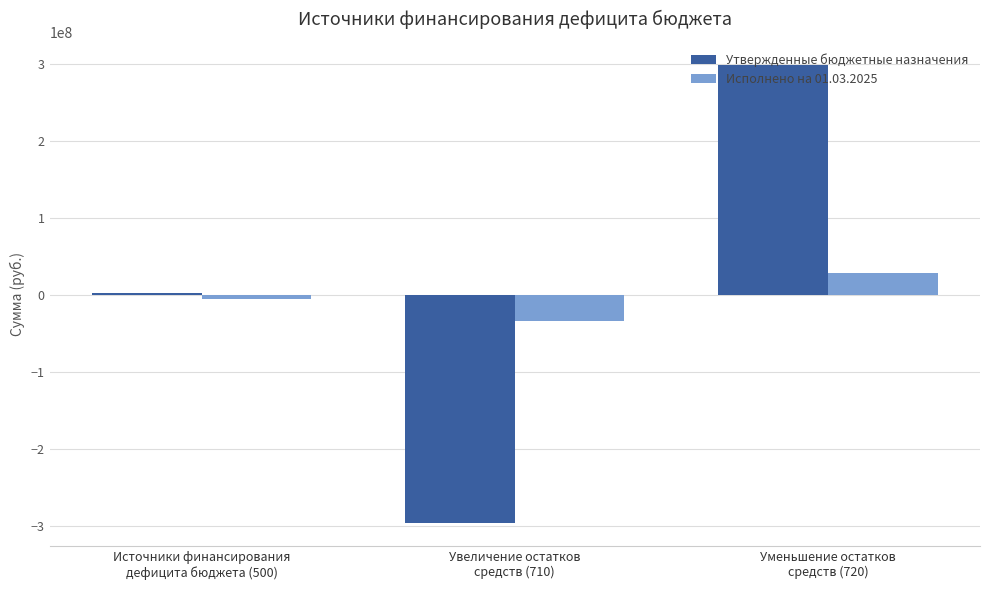

At which label is Исполнено на 01.03.2025 closest to -2662050?

Источники финансирования
дефицита бюджета (500)